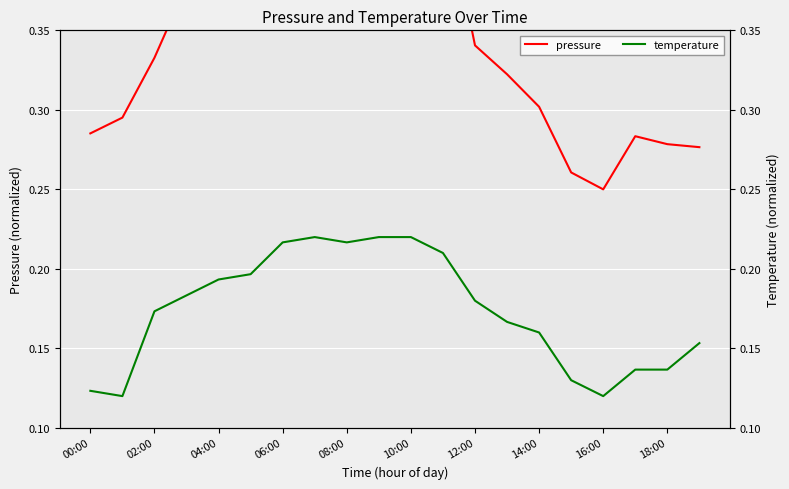

What is the value of the pressure point at the 3rd from the left?

0.3